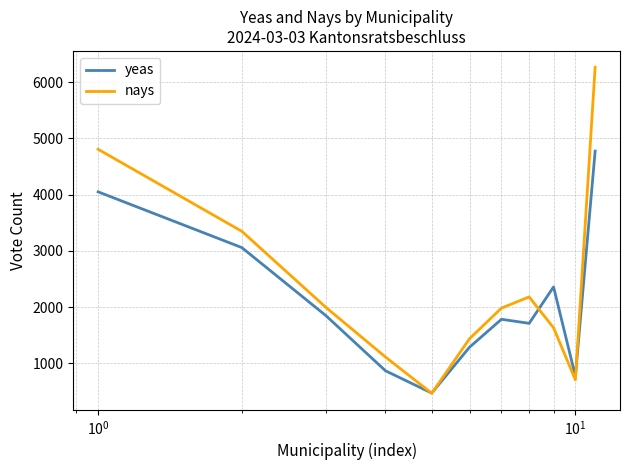

Rank the series by their average value, from lowest to highest.

yeas, nays